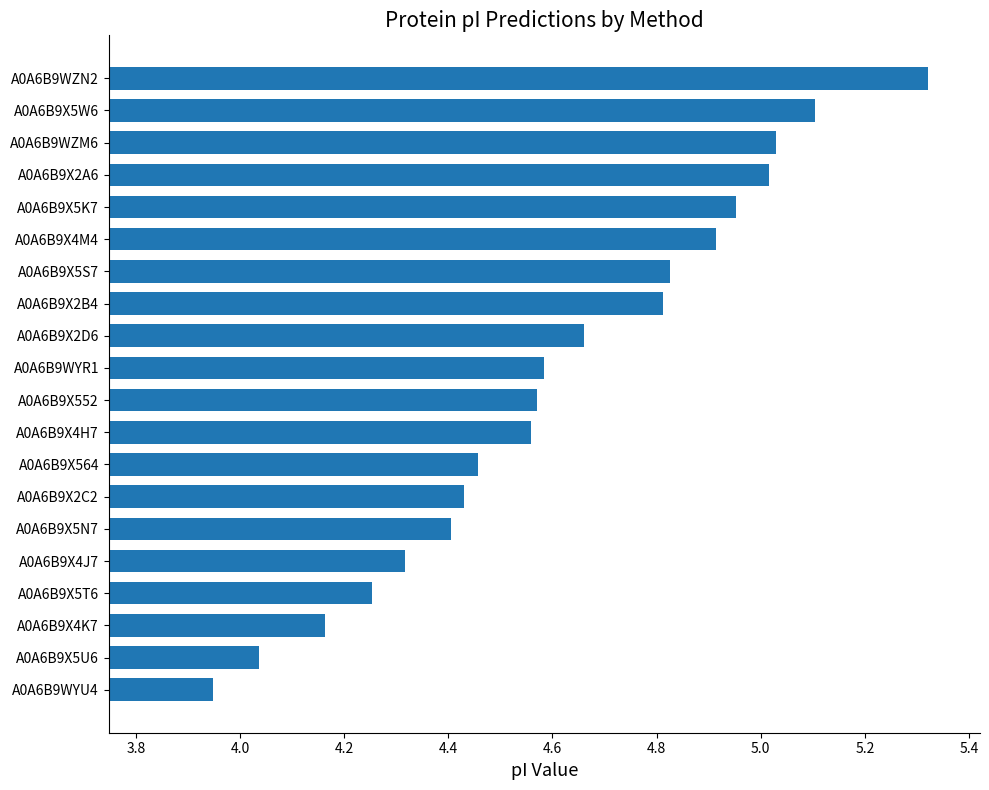

True or false: the data shows 8.0 at A0A6B9X4M4.

False